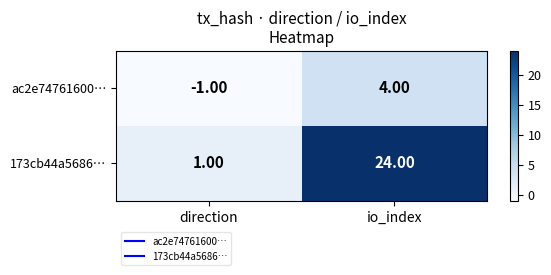

Where is ac2e74761600… nearest to the value 1?

direction